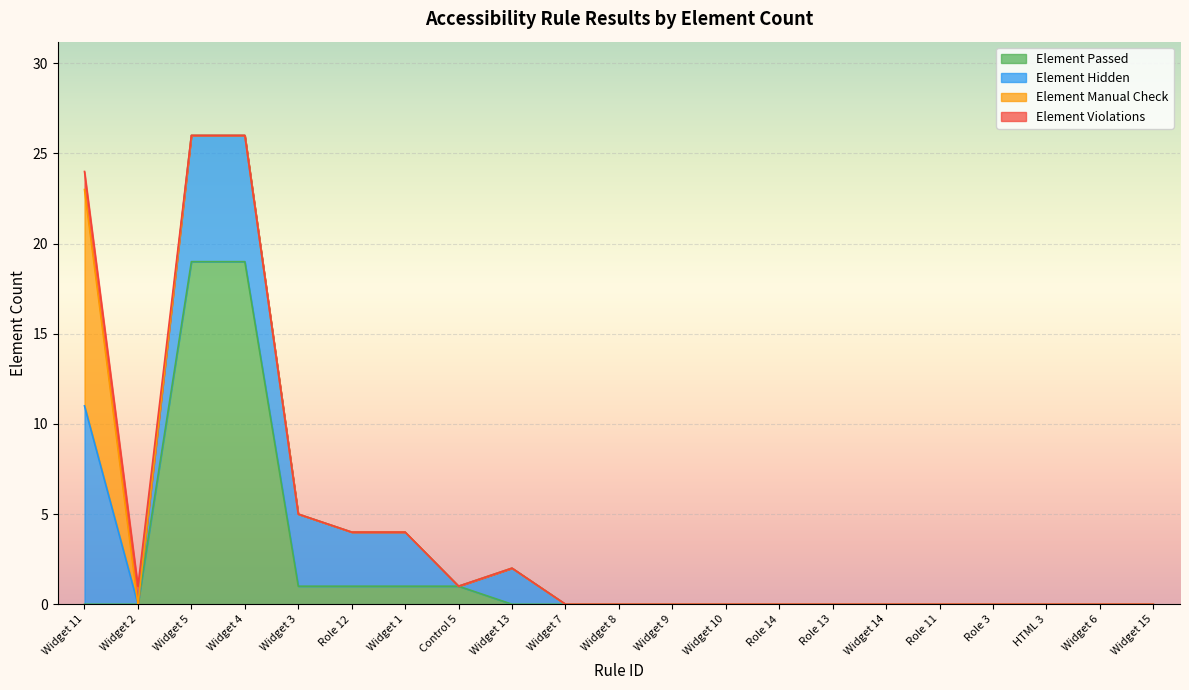

What are all the series names shown in the legend?

Element Passed, Element Hidden, Element Manual Check, Element Violations